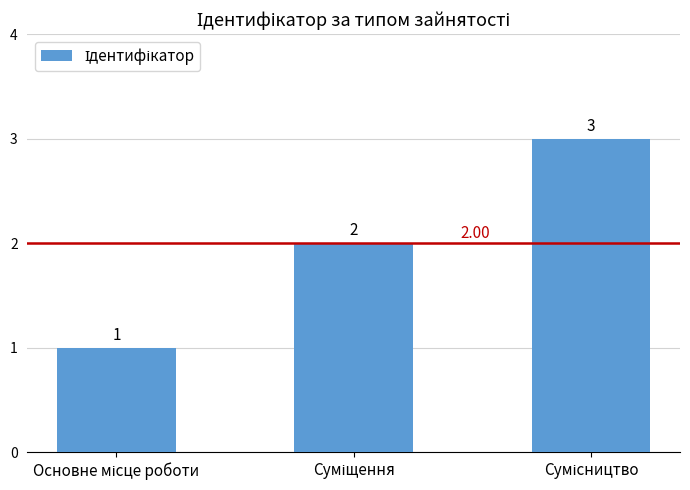

True or false: the data shows 1 at Основне місце роботи.

True